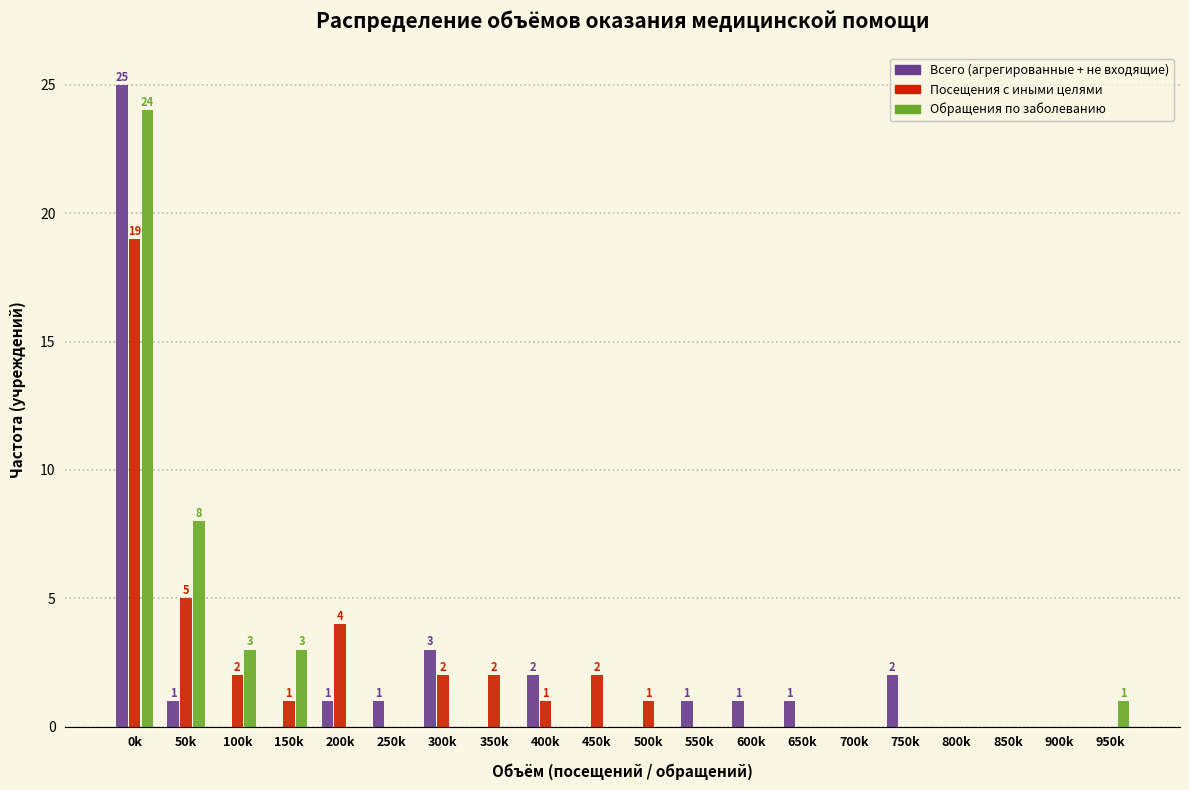

At which label does Всего (агрегированные + не входящие) reach its peak?

0k